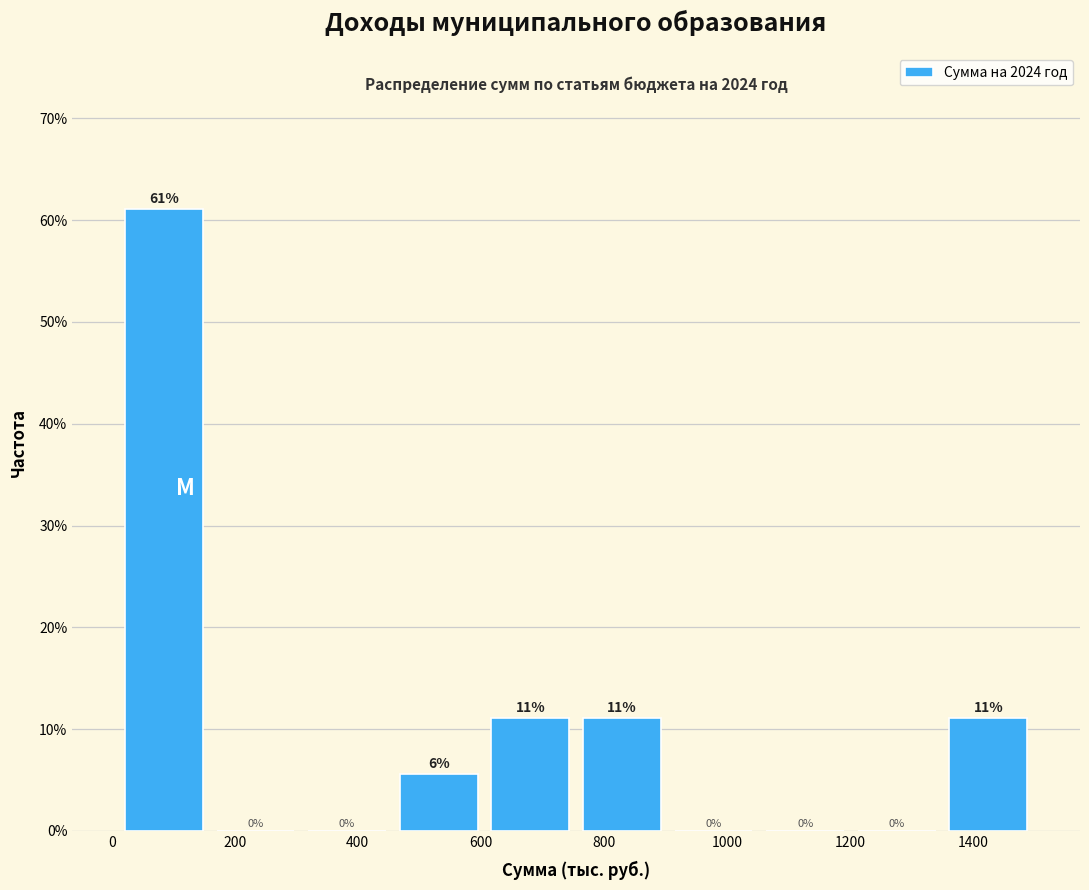

Over which range of the x-axis is the bar tallest?

20 to 160